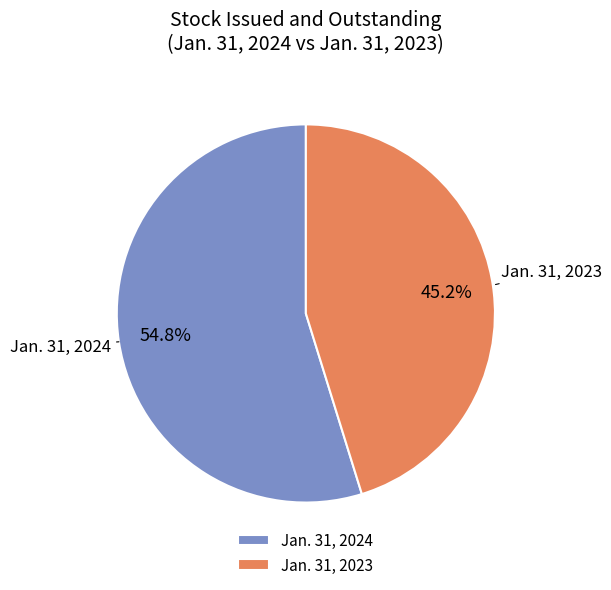

Between Jan. 31, 2024 and Jan. 31, 2023, which is larger?

Jan. 31, 2024